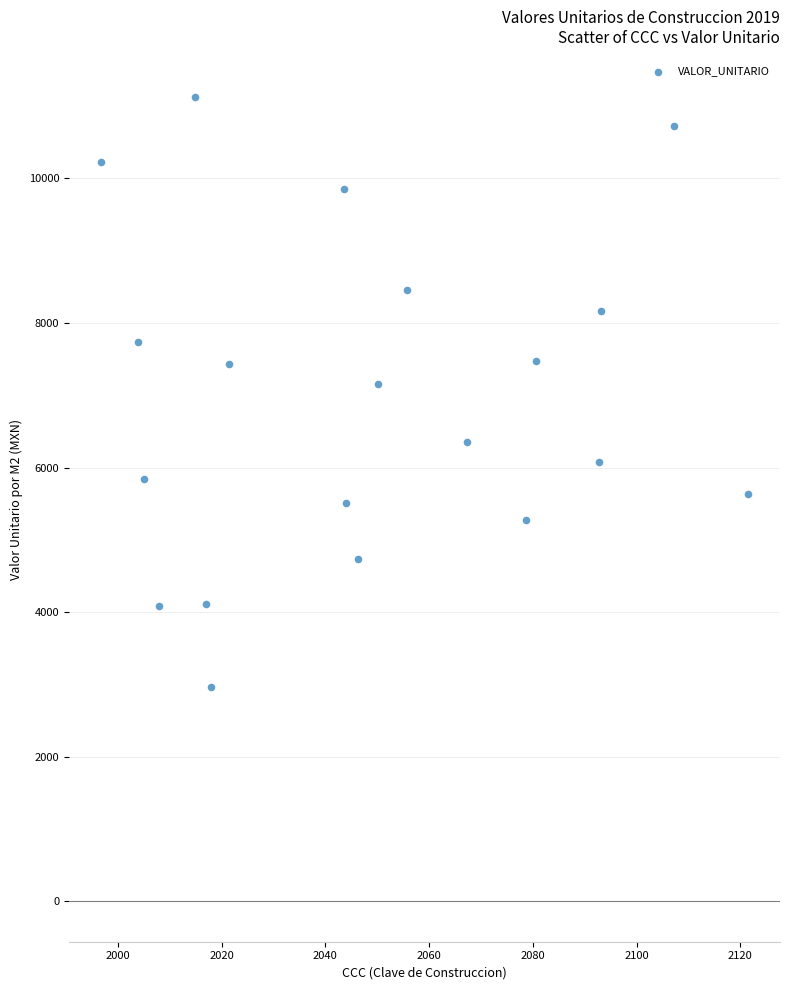

What is the range of Y values (max minus min)?

8170